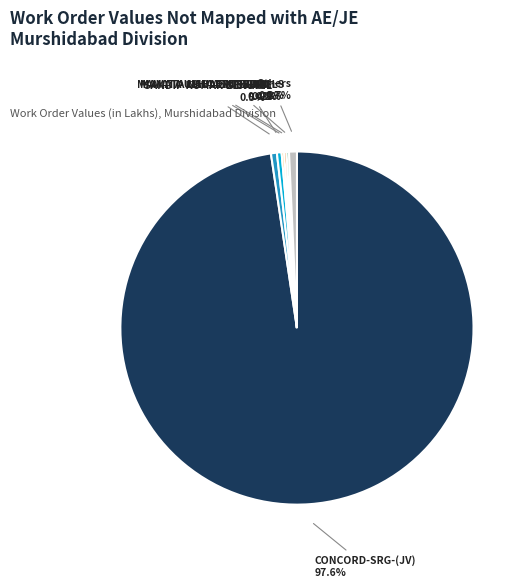

Does any single category account for the majority?

Yes